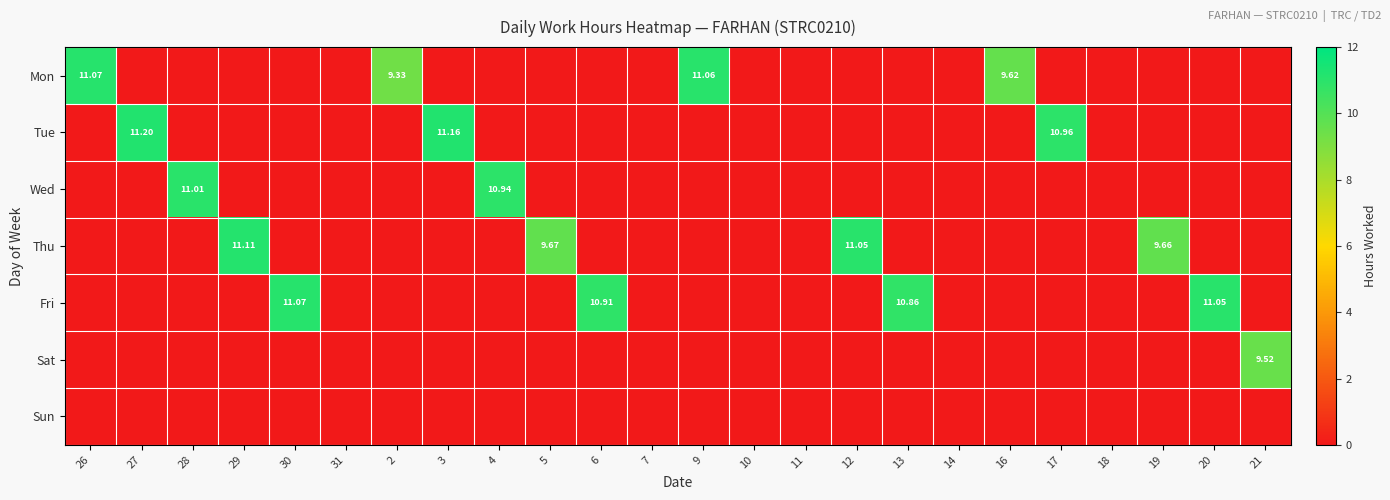

Rank the categories by Fri value from highest to lowest.

30, 20, 6, 13, 26, 27, 28, 29, 31, 2, 3, 4, 5, 7, 9, 10, 11, 12, 14, 16, 17, 18, 19, 21